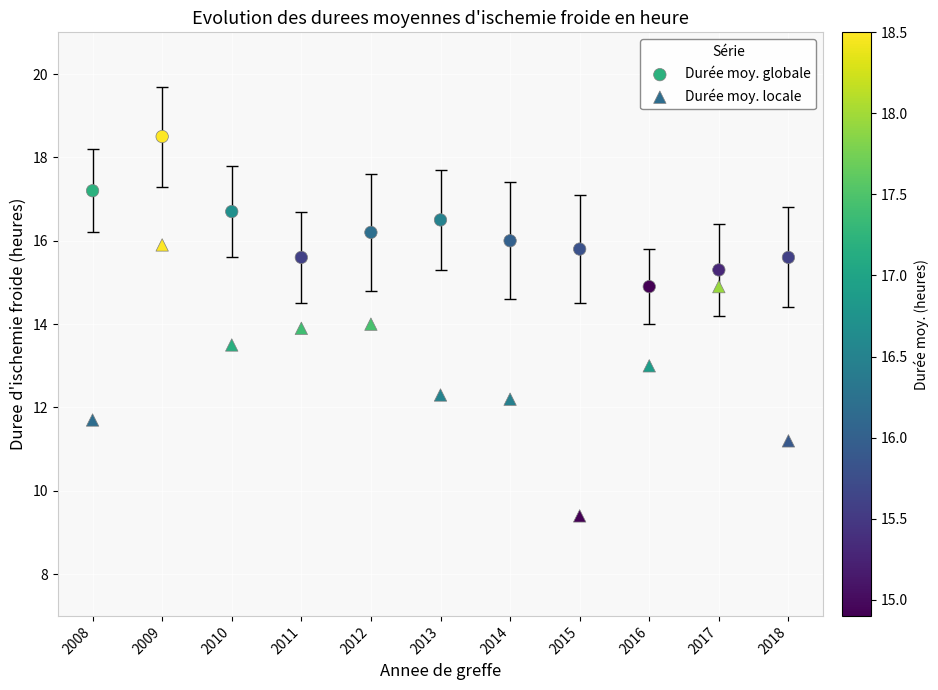

What is the X range (max minus min) for the scatter plot?

10.0